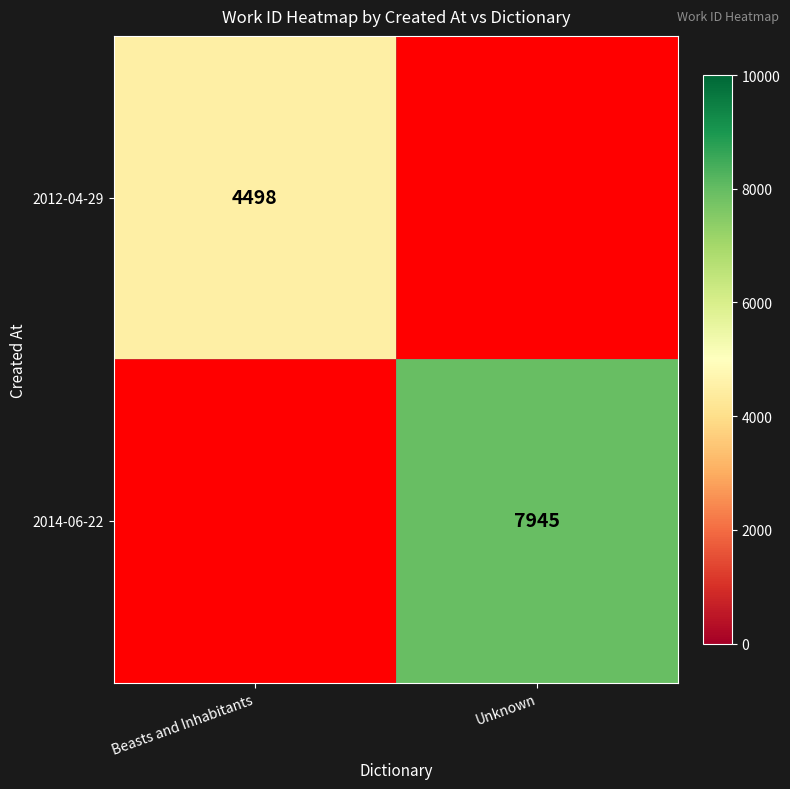

Is it true that 2012-04-29 equals 4498 at Beasts and Inhabitants?

True